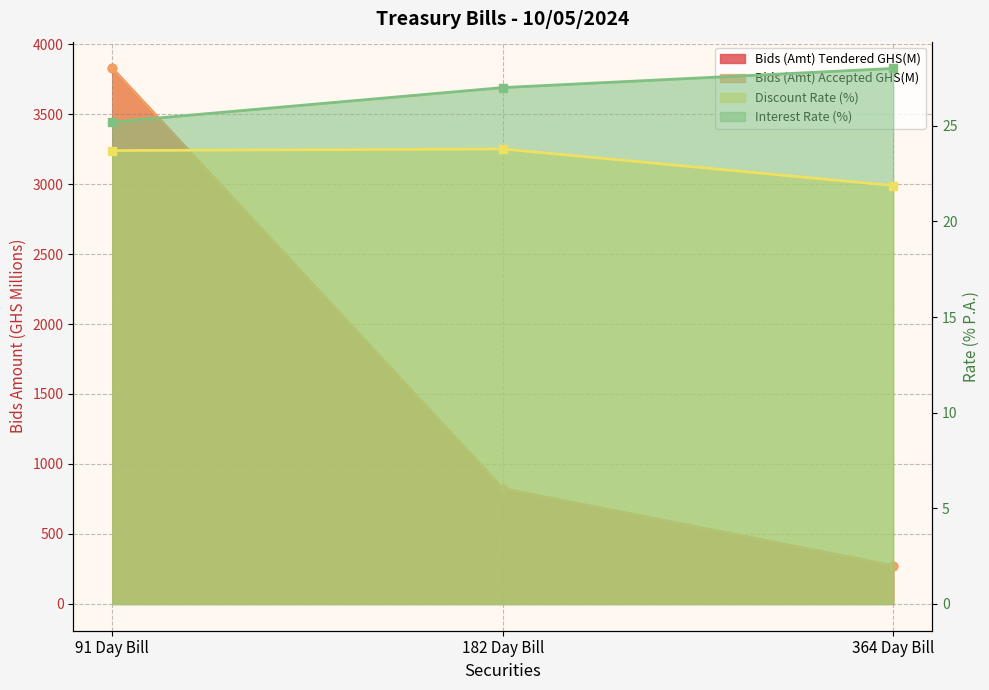

What is the sum of the Bids (Amt) Tendered GHS(M) values at 182 Day Bill and 91 Day Bill?

4648.3